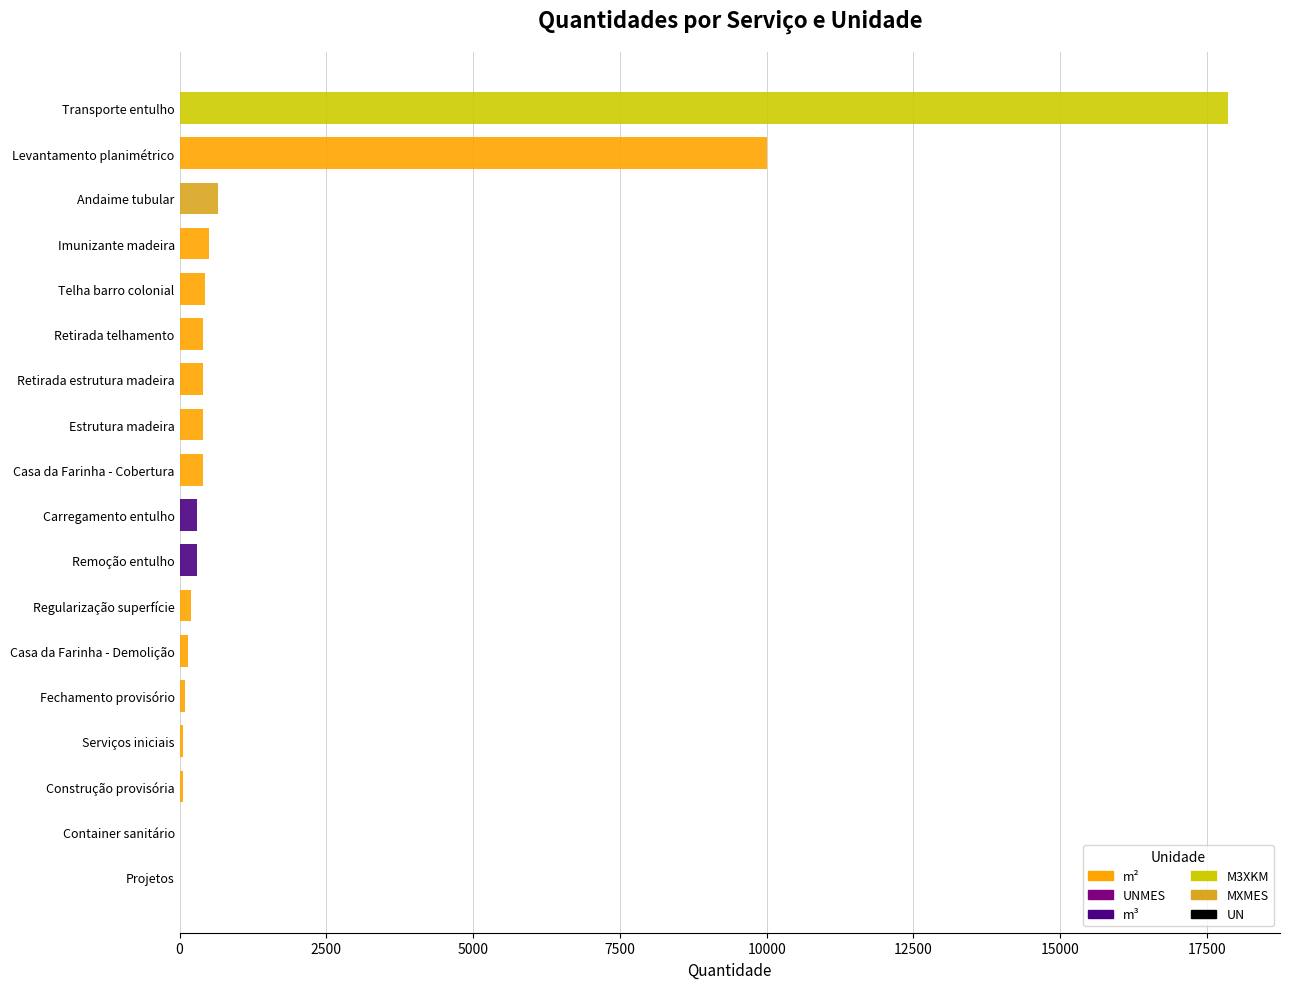

The value of MXMES at Andaime tubular is 1129.5. True or false?

False